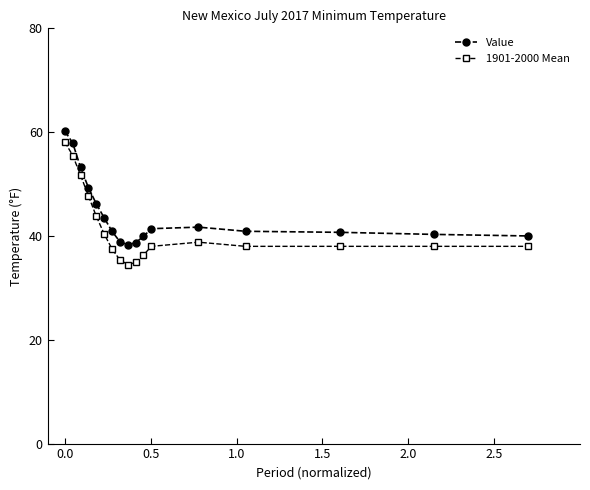

What is the difference between the maximum and minimum values in the Value series?

21.9